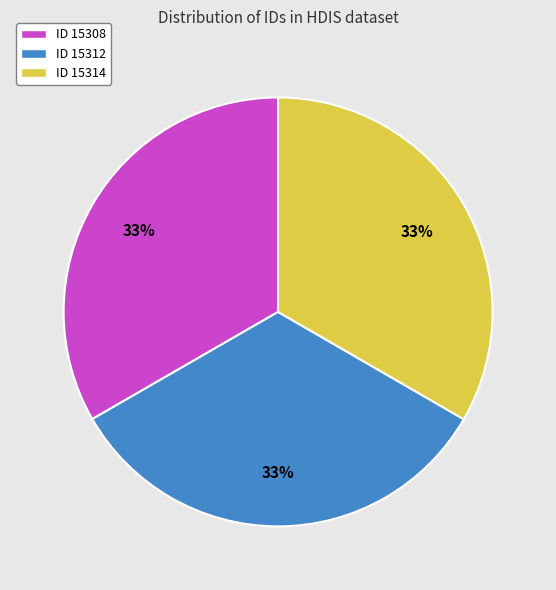

What percentage is the ID 15308 slice, to the nearest percent?

33%